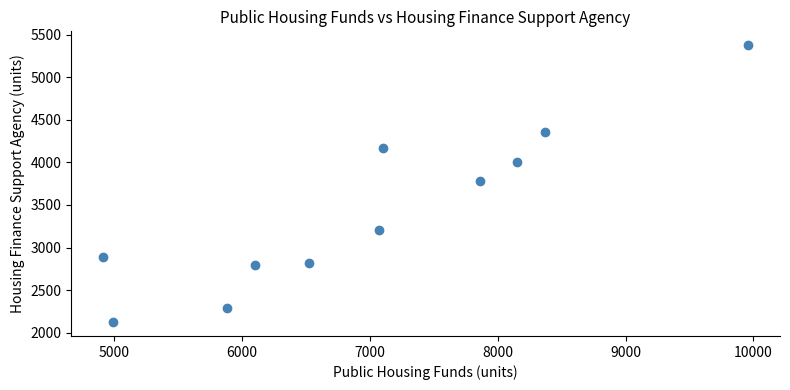

What is the range of Y values (max minus min)?

3252